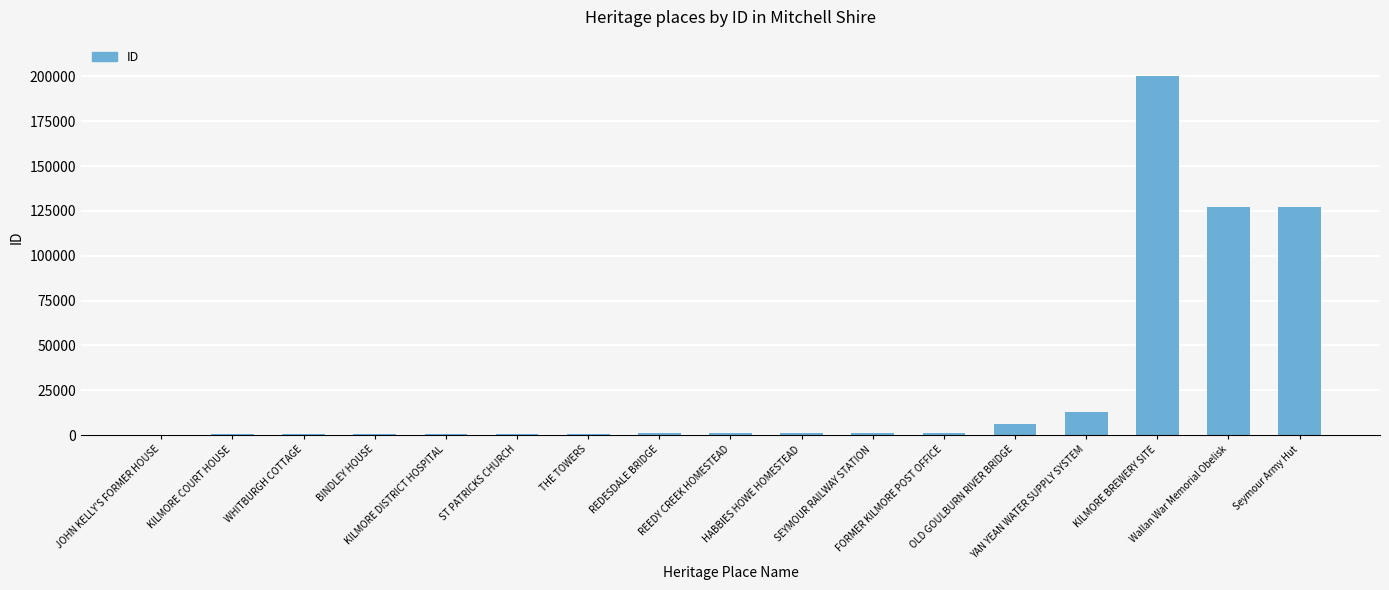

What is the sum of all values?

483221